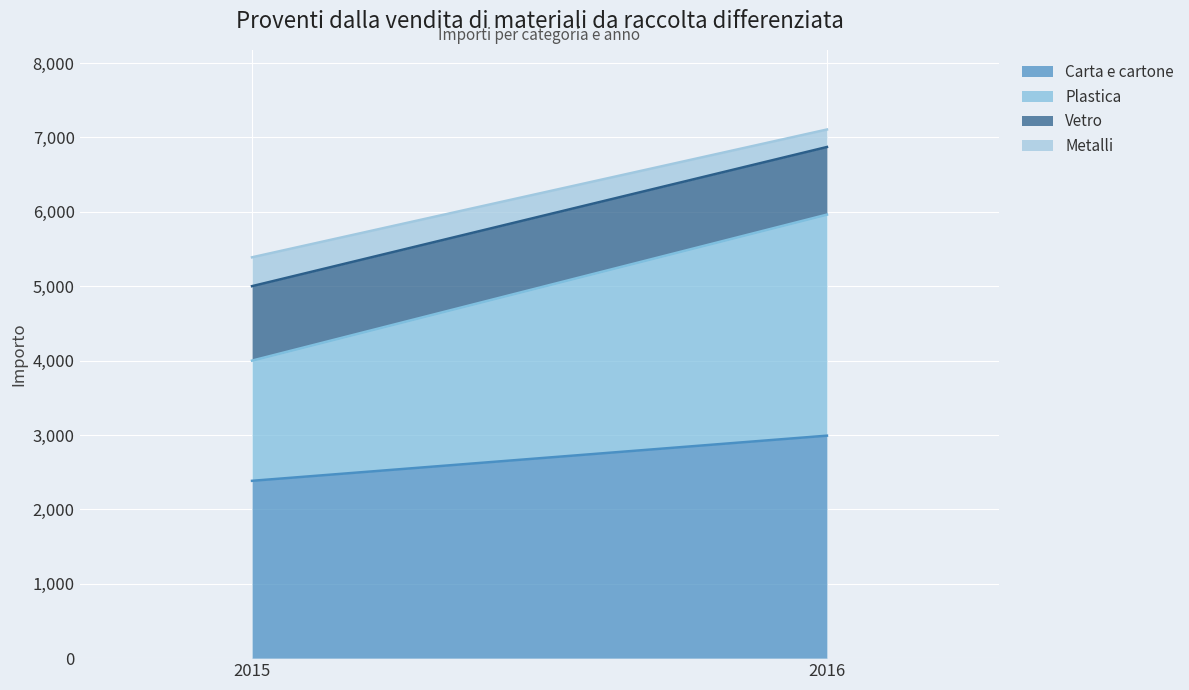

What is the sum of the Metalli values at 2015 and 2016?

623